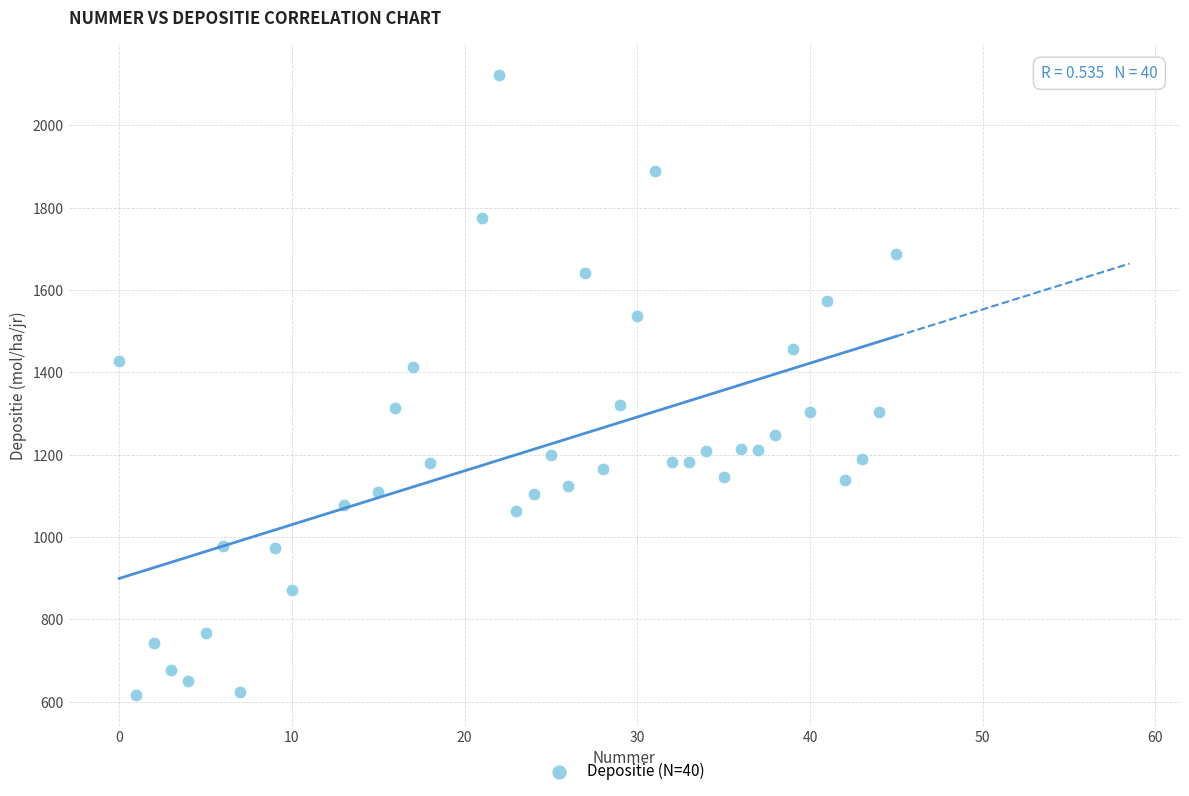

What is the range of X values (max minus min)?

45.0